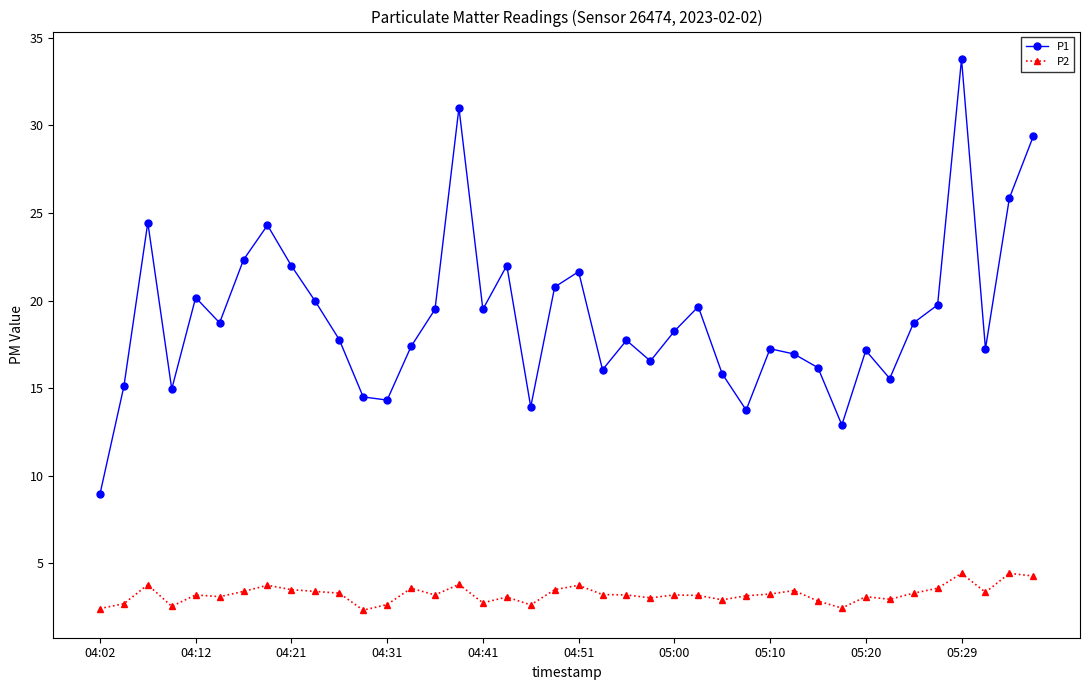

Rank the series by their maximum value, from lowest to highest.

P2, P1